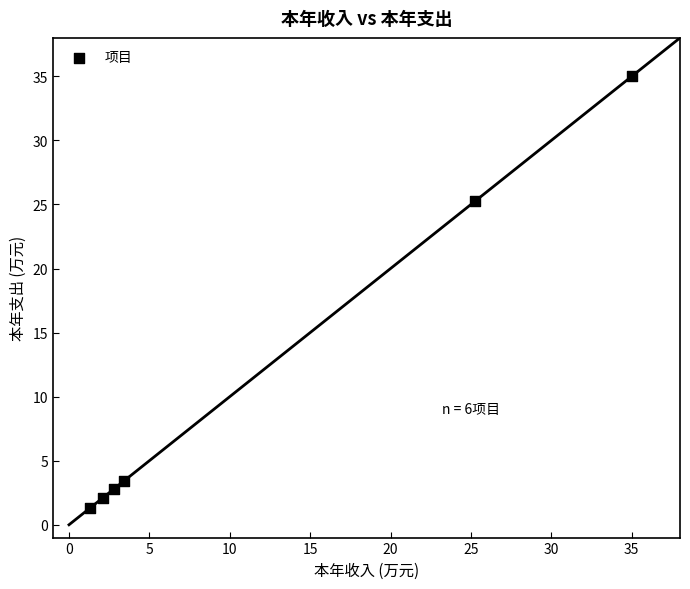

What Y value in the scatter plot is closest to 18?

25.3